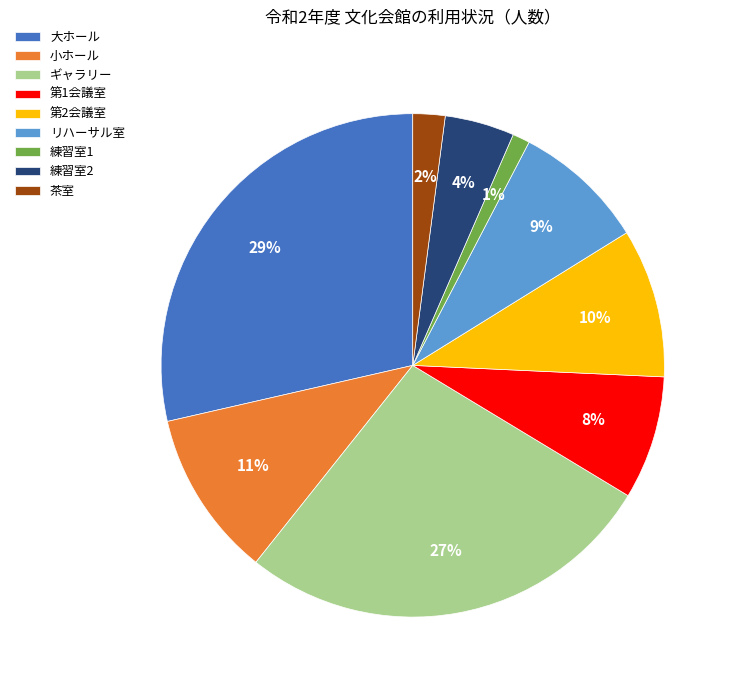

To the nearest percent, what portion does 小ホール represent?

11%